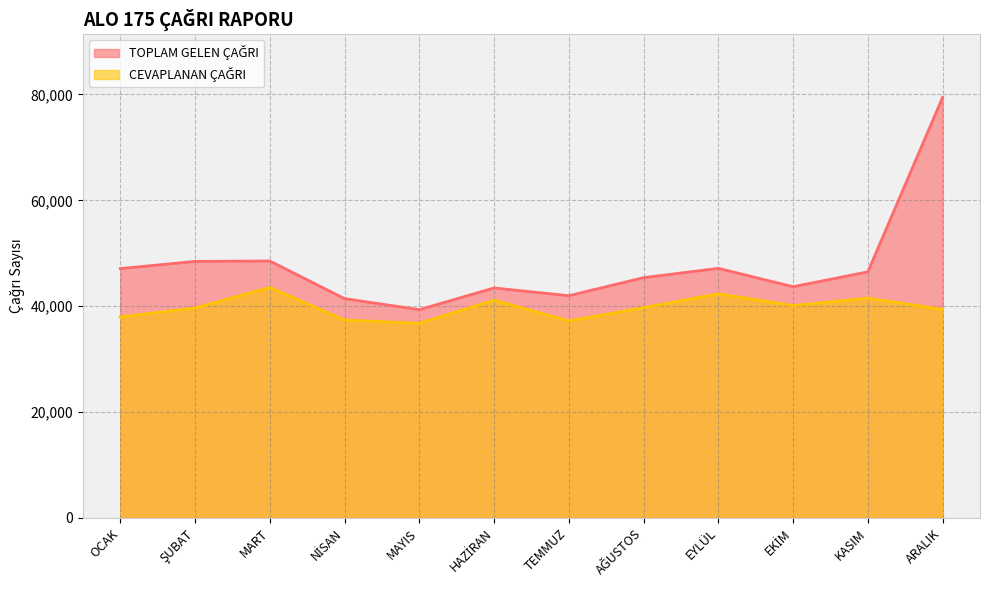

How many lines are shown in the chart?

2